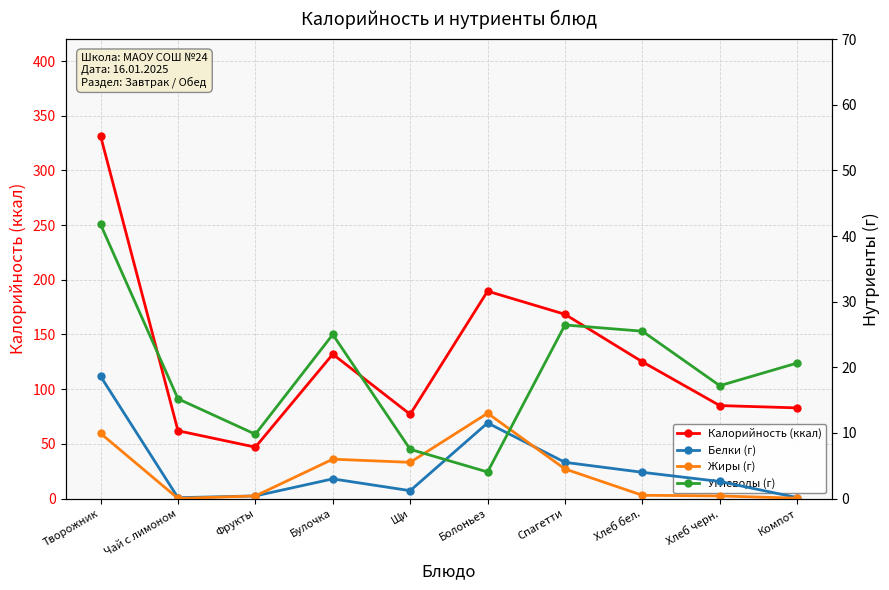

At Булочка, list the series in order from largest to smallest.

Калорийность (ккал), Углеводы (г), Жиры (г), Белки (г)